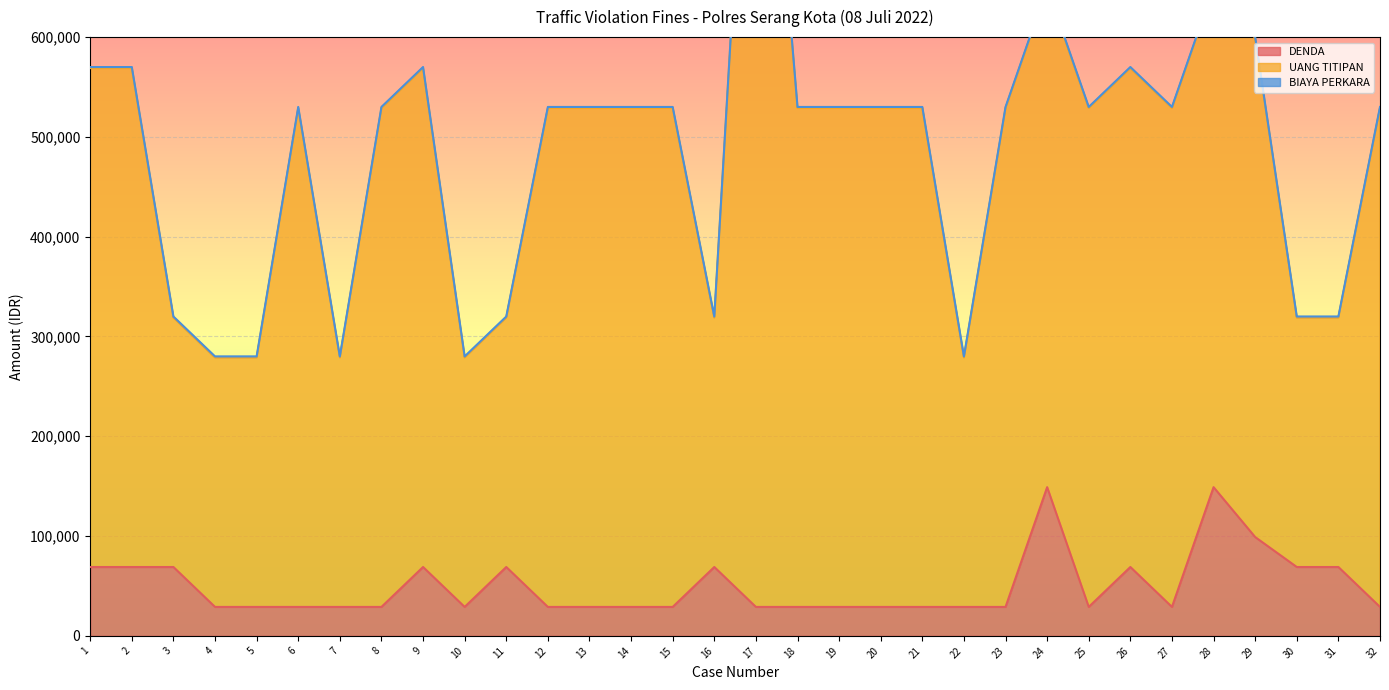

What is the highest value of the DENDA series?

149000